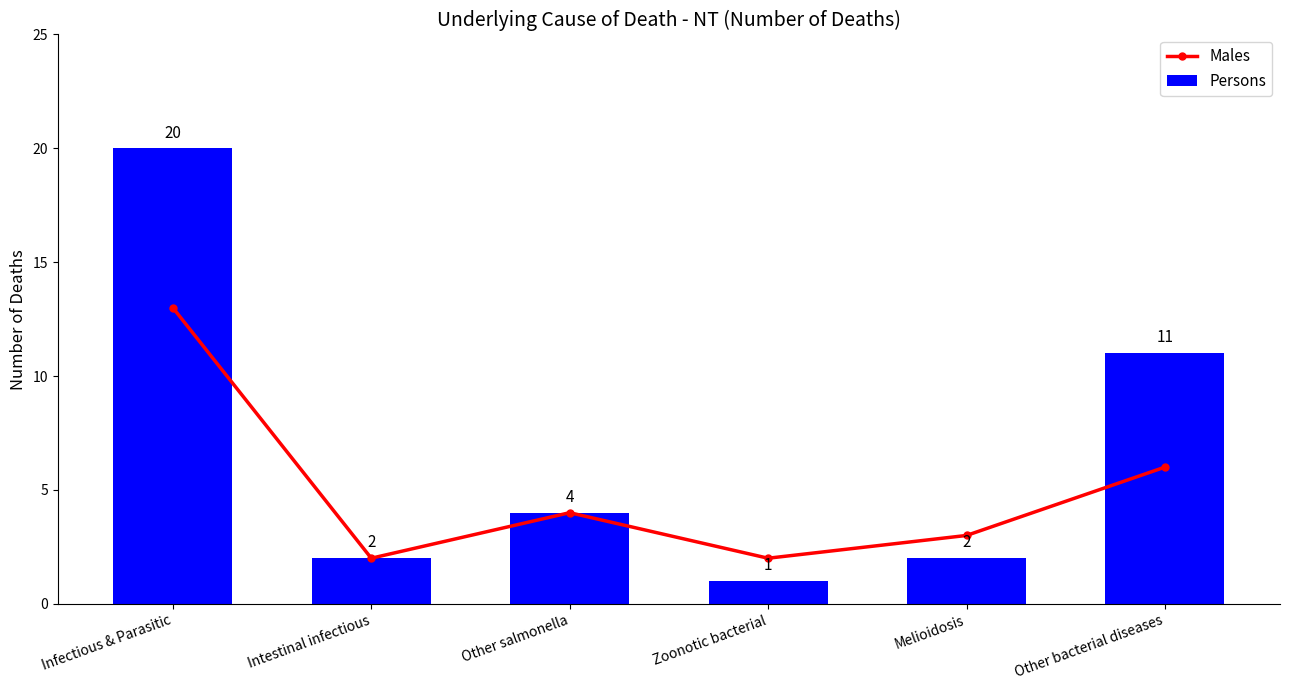

At how many categories does at least one series exceed 6?

2